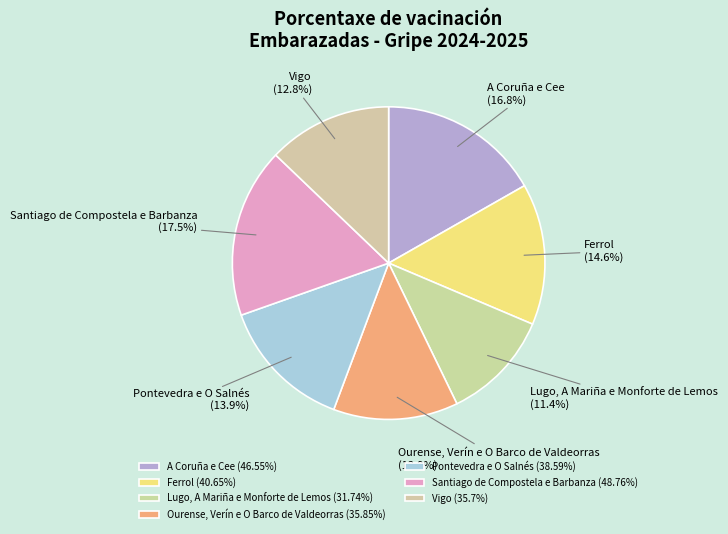

To the nearest percent, what percentage of the pie is Ferrol?

15%